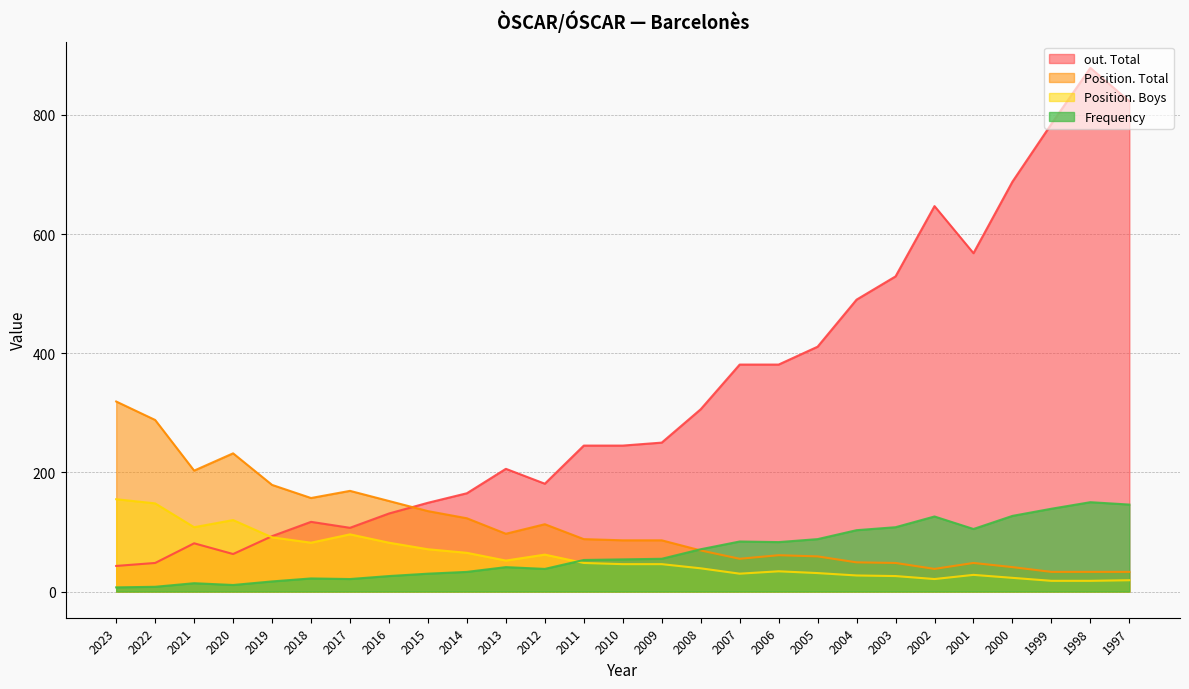

Is it true that Position. Boys equals 9 at 2009?

False